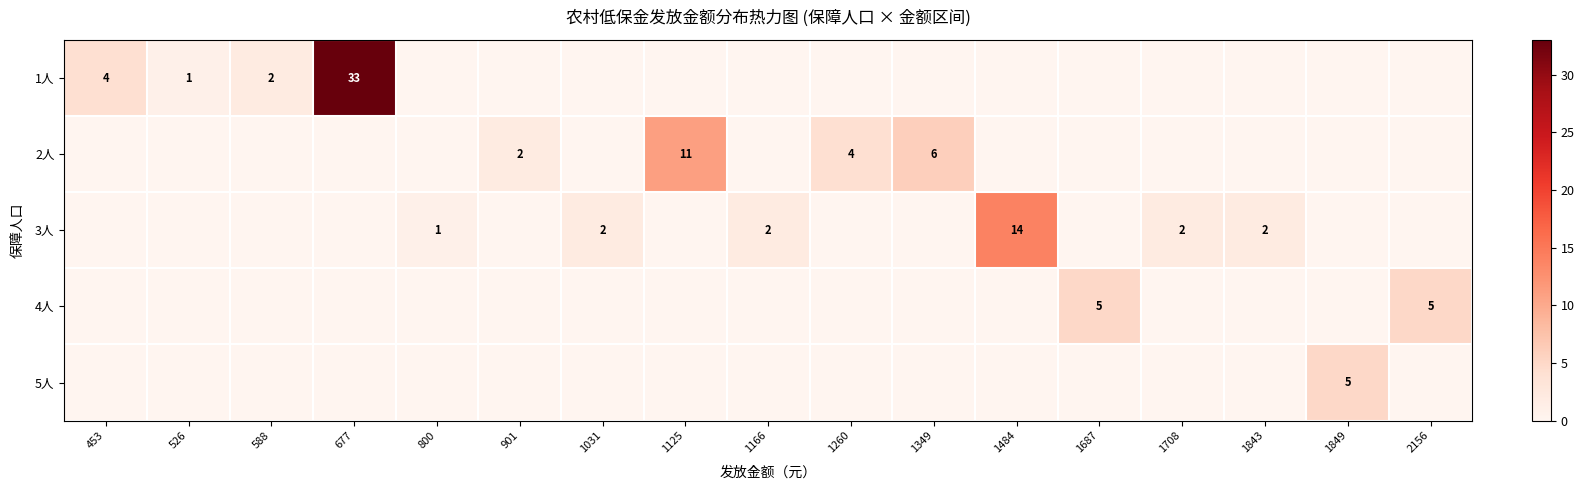

Is it true that 5人 equals 3 at 588?

False